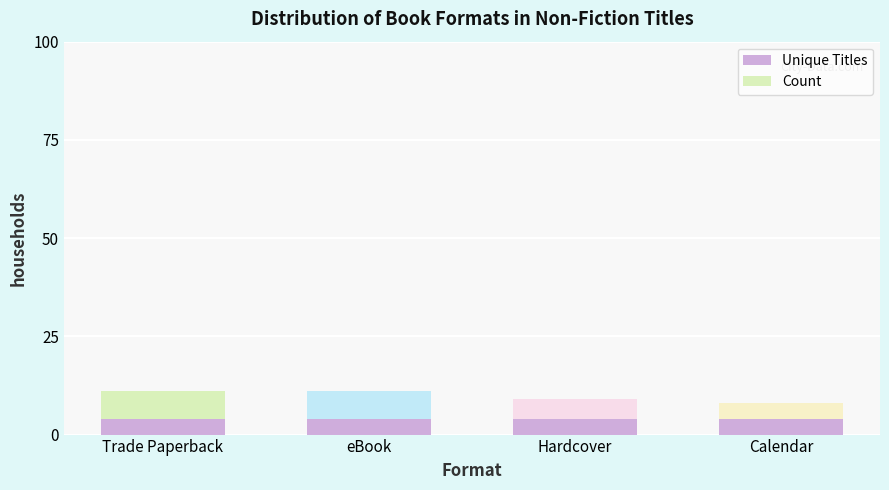

What is the total value across all series at eBook?

11